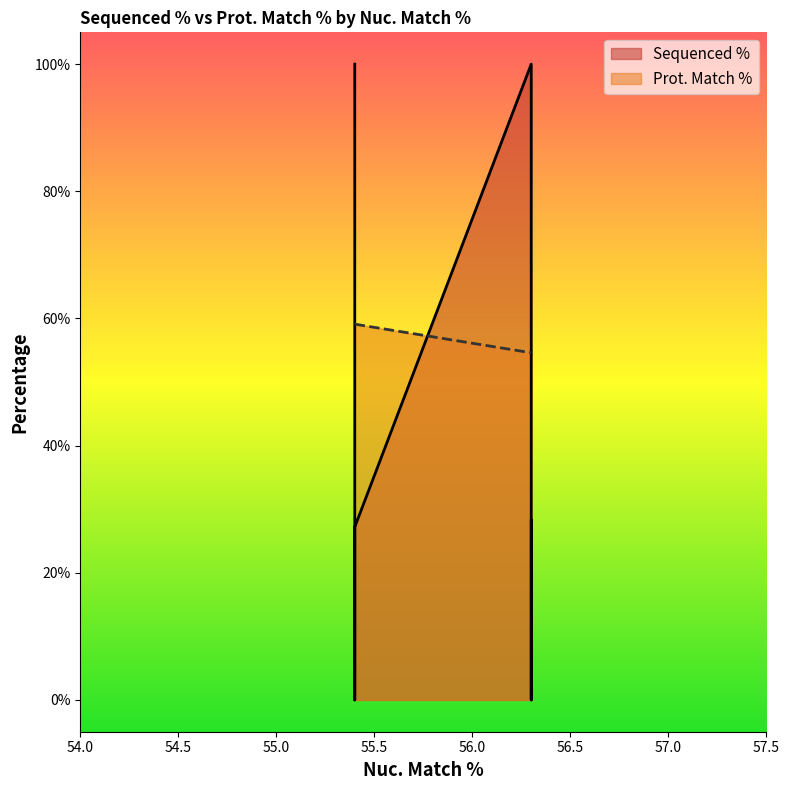

At 56.3, list the series in order from smallest to largest.

Prot. Match %, Sequenced %